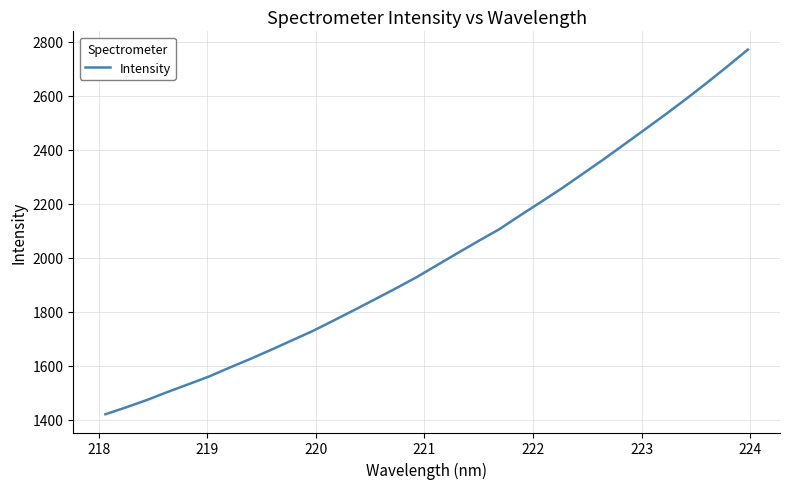

What is the smallest value displayed?

1421.0